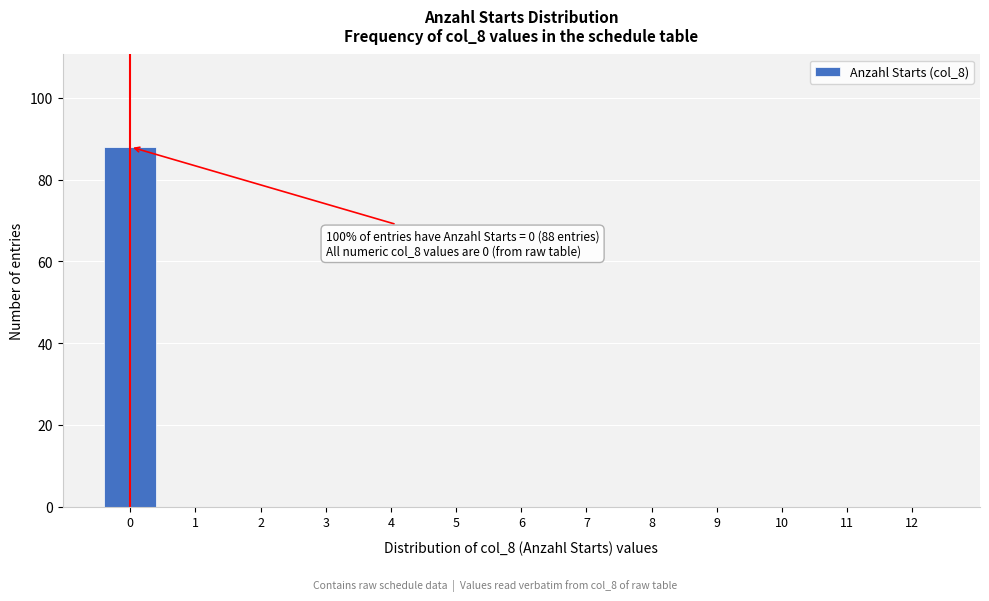

Reading left to right, extract all data points from this chart.

0=88	1=0	2=0	3=0	4=0	5=0	6=0	7=0	8=0	9=0	10=0	11=0	12=0